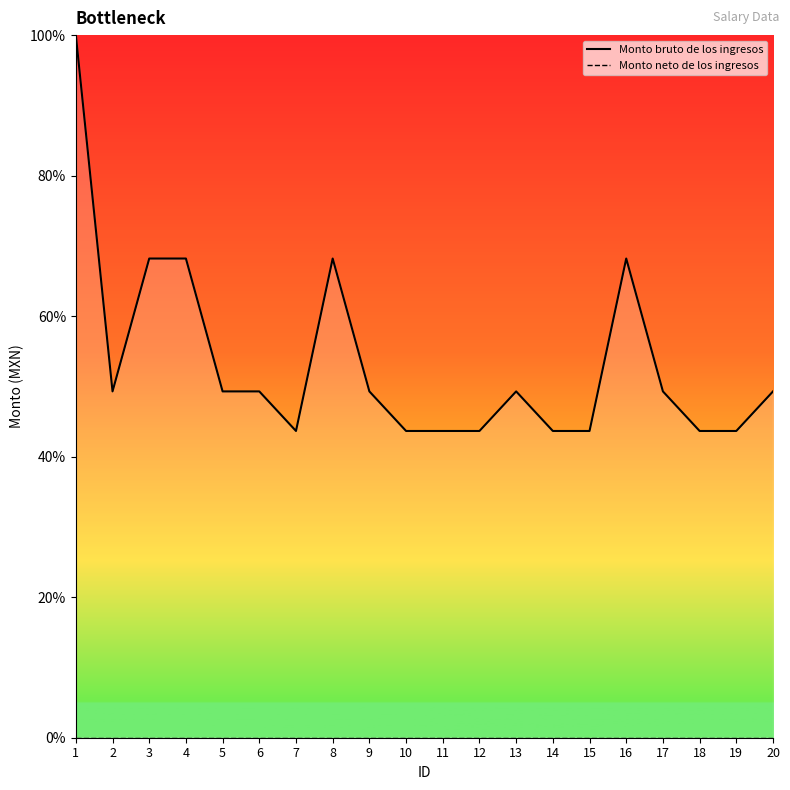

Reading right to left, what are all the values shown in this chart?

Monto bruto de los ingresos: 49.3	43.7	43.7	49.3	68.2	43.7	43.7	49.3	43.7	43.7	43.7	49.3	68.2	43.7	49.3	49.3	68.2	68.2	49.3	100.0
Monto neto de los ingresos: 0.0	0.0	0.0	0.0	0.0	0.0	0.0	0.0	0.0	0.0	0.0	0.0	0.0	0.0	0.0	0.0	0.0	0.0	0.0	0.0